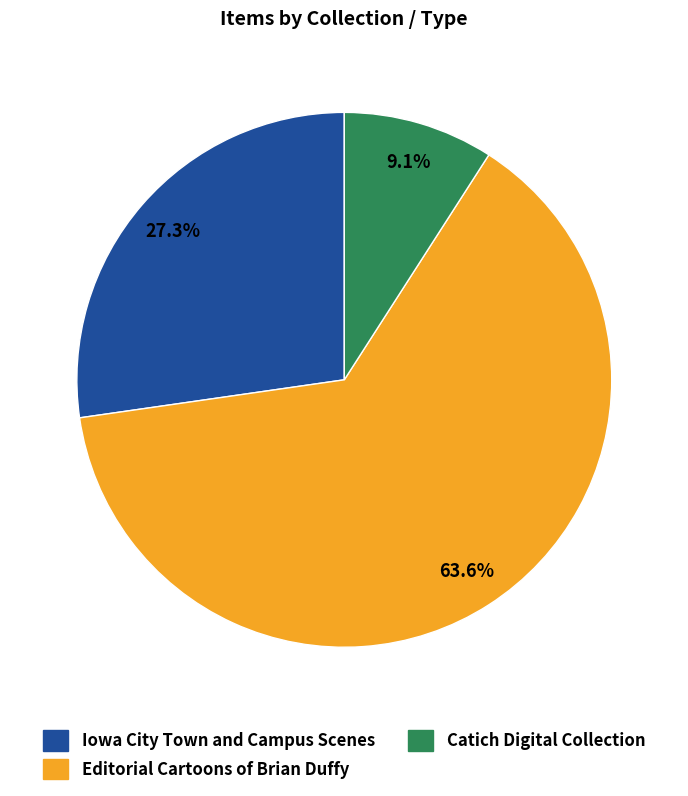

Does any single category account for the majority?

Yes